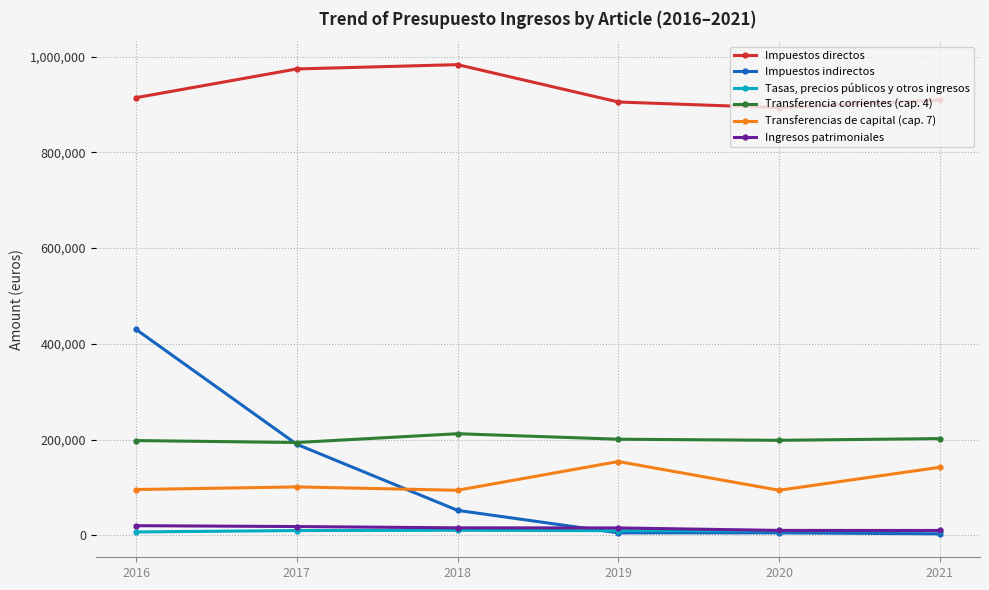

Is the value of Ingresos patrimoniales at 2021 greater than the value of Impuestos directos at 2021?

No